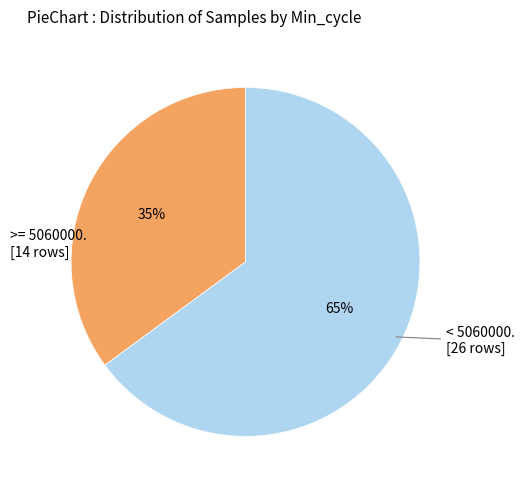

To the nearest percent, what is the difference between the largest and smallest slice percentages?

30%